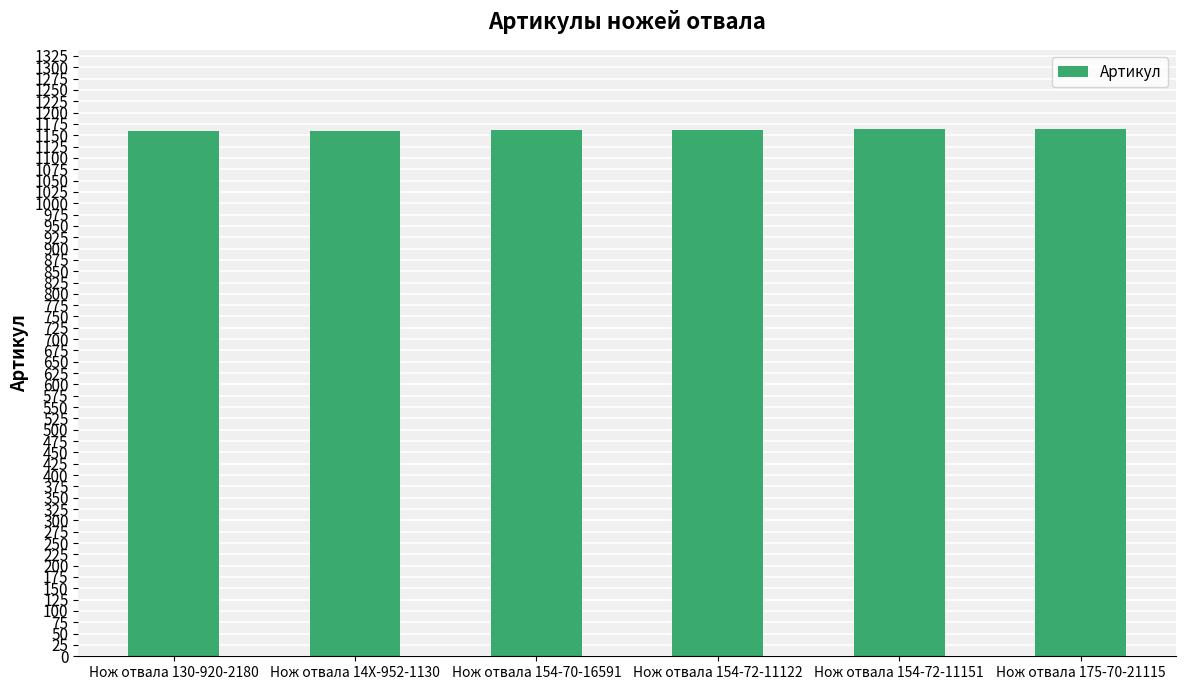

What is the sum of the values at Нож отвала 175-70-21115 and Нож отвала 154-70-16591?

2325